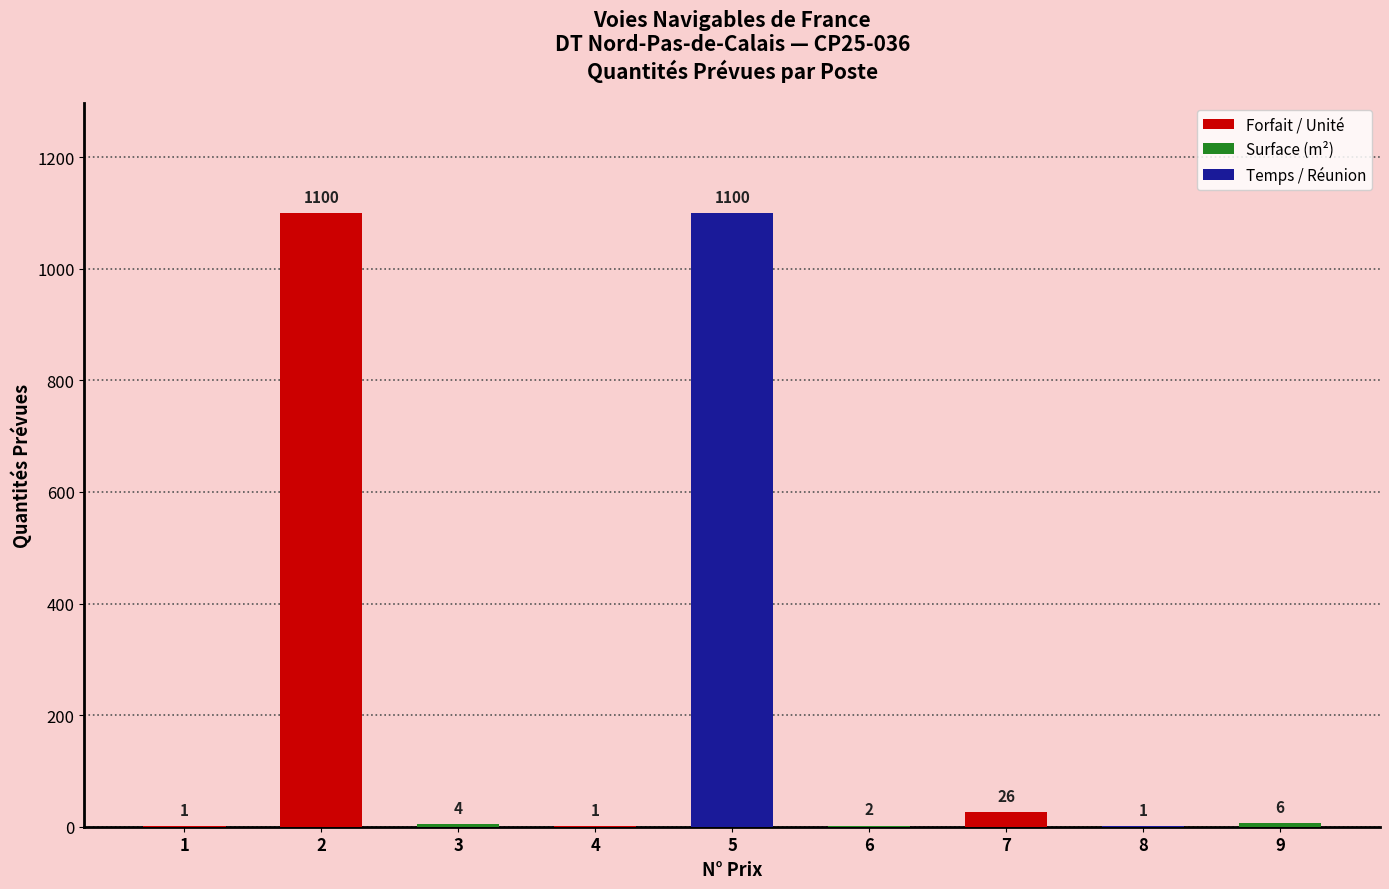

Between 6 and 8, which is larger?

6